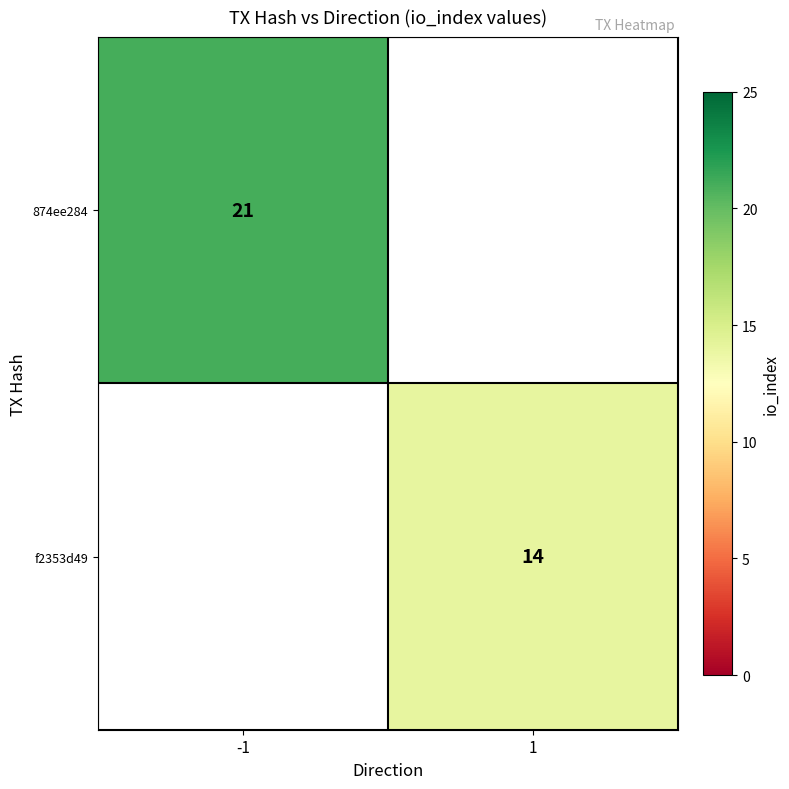

True or false: f2353d49 has a value of 14 at 1.

True